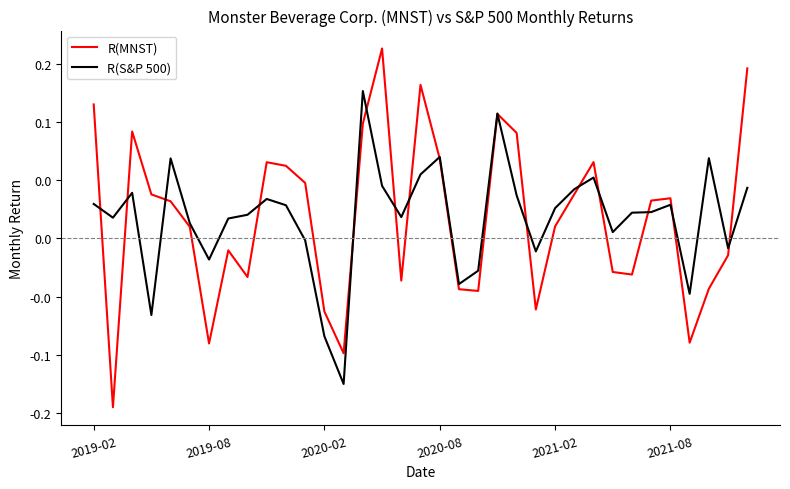

Which category has the lowest value in the R(S&P 500) series?

13